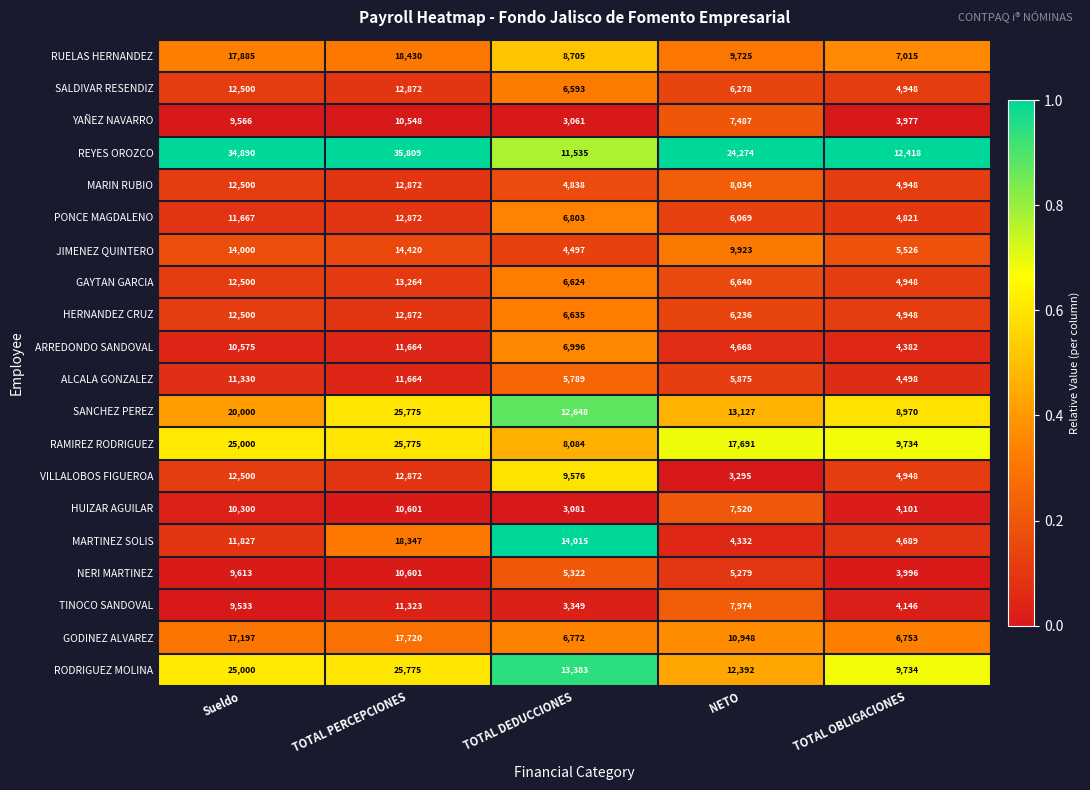

What is the sum of the NERI MARTINEZ values at NETO and TOTAL PERCEPCIONES?

15880